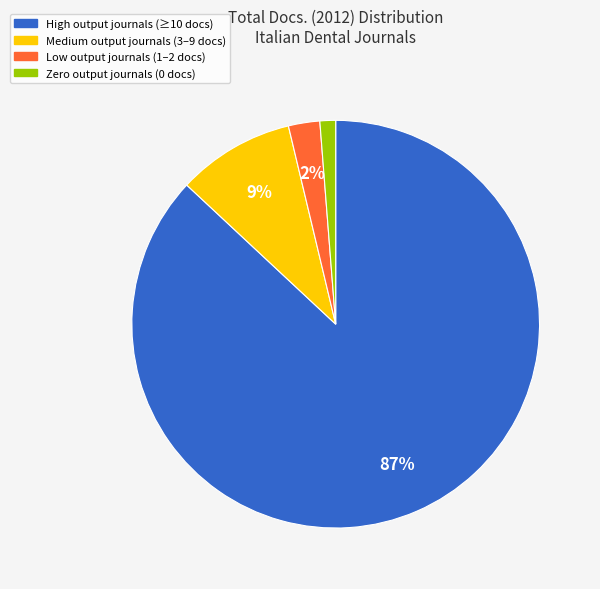

Is there any slice that represents more than half of the pie?

Yes